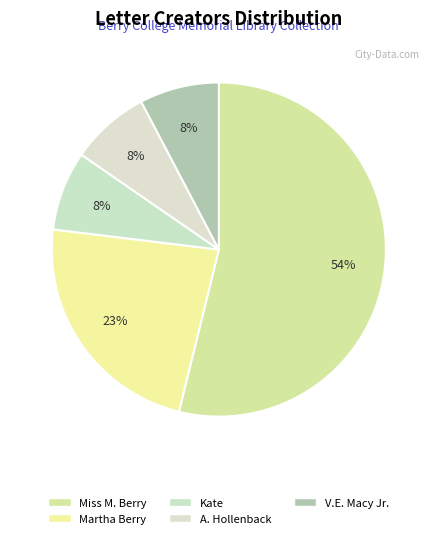

Which category has the biggest portion of the pie?

Miss M. Berry